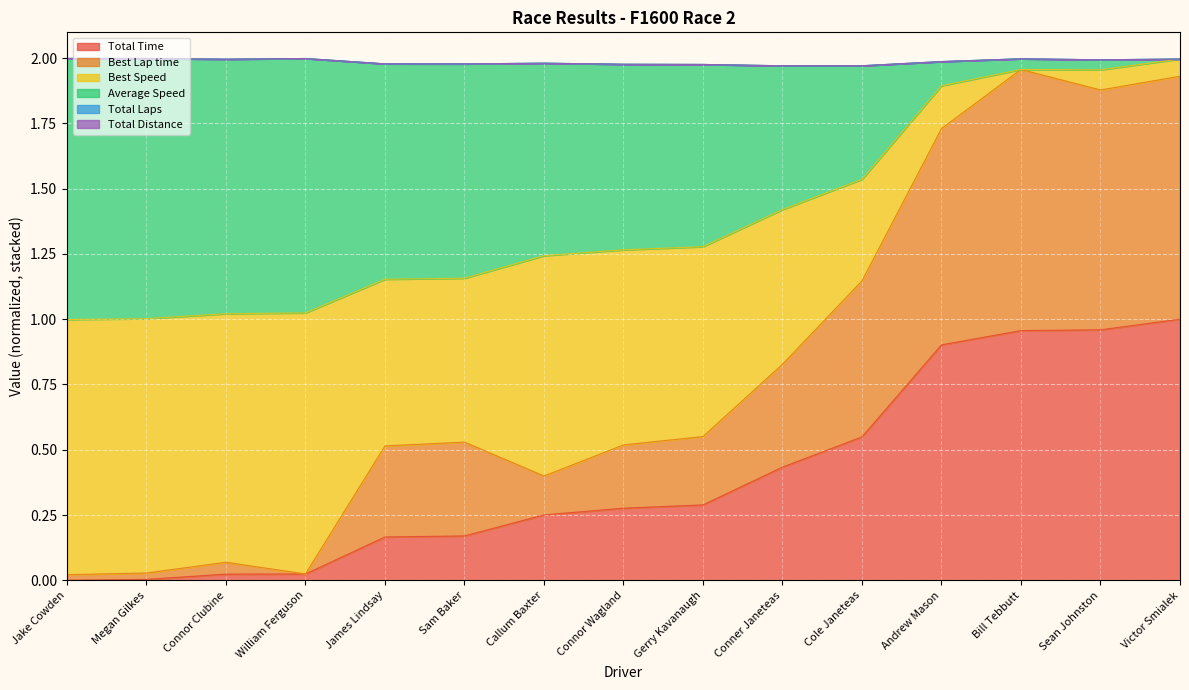

Is it true that Average Speed equals 1.0 at Bill Tebbutt?

False